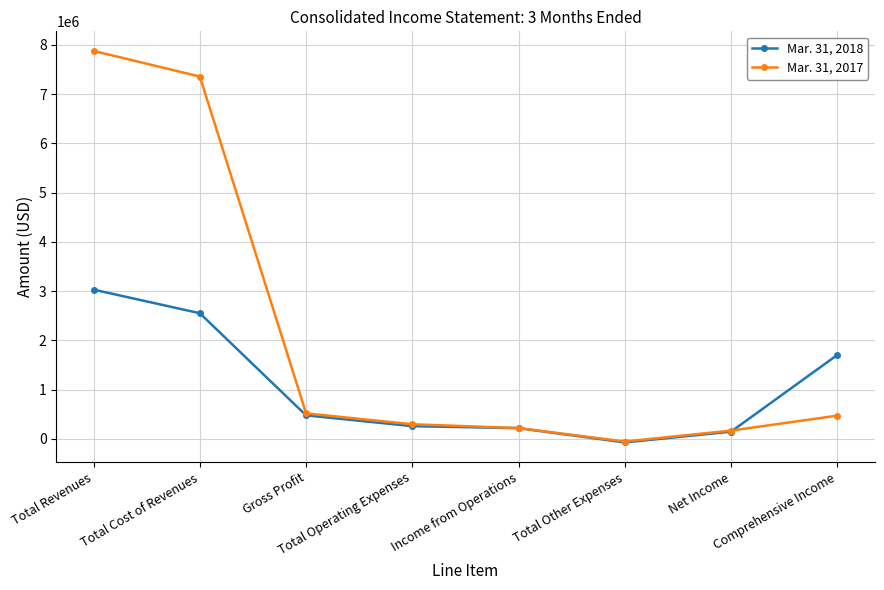

What is the maximum value shown in the chart?

7875464